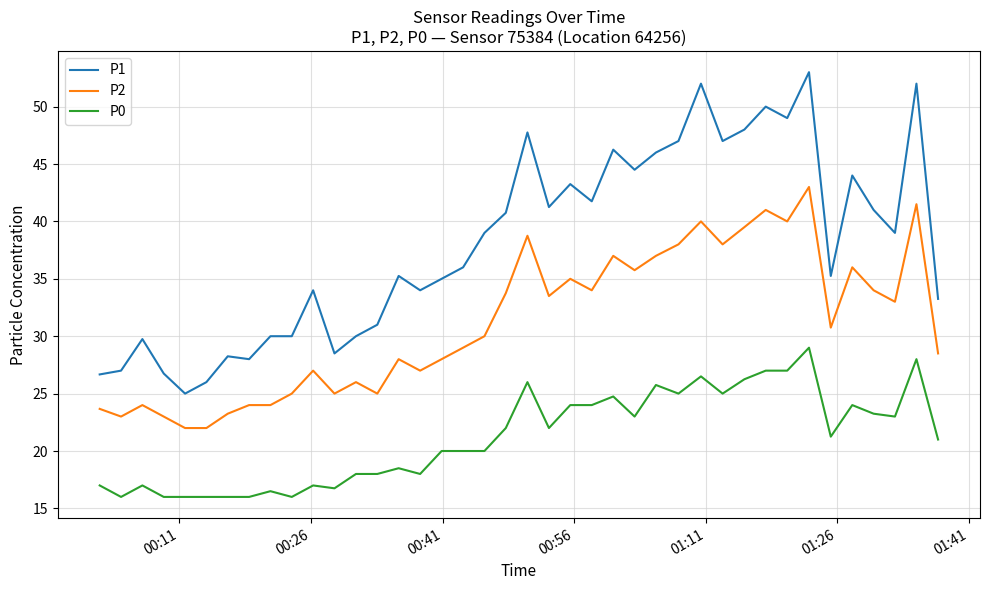

Which series has the widest spread of values?

P1